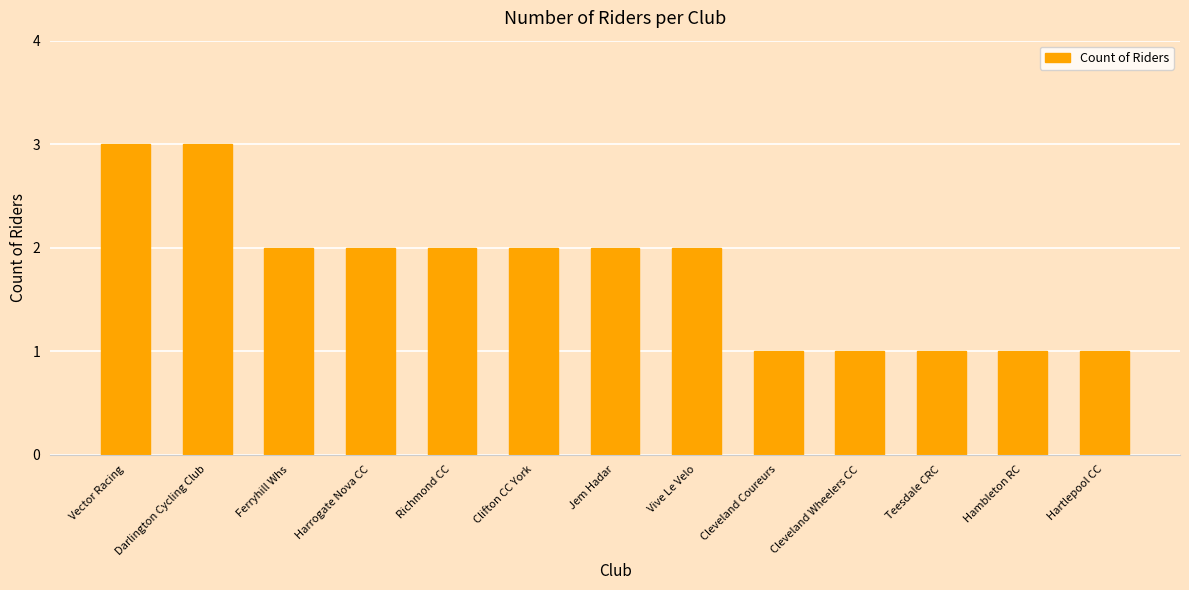

The value at Vector Racing is 4. True or false?

False